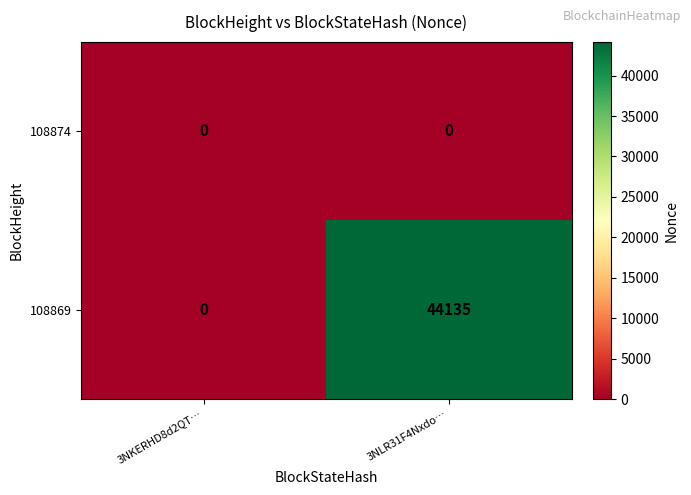

Rank the series by their maximum value, from lowest to highest.

108874, 108869